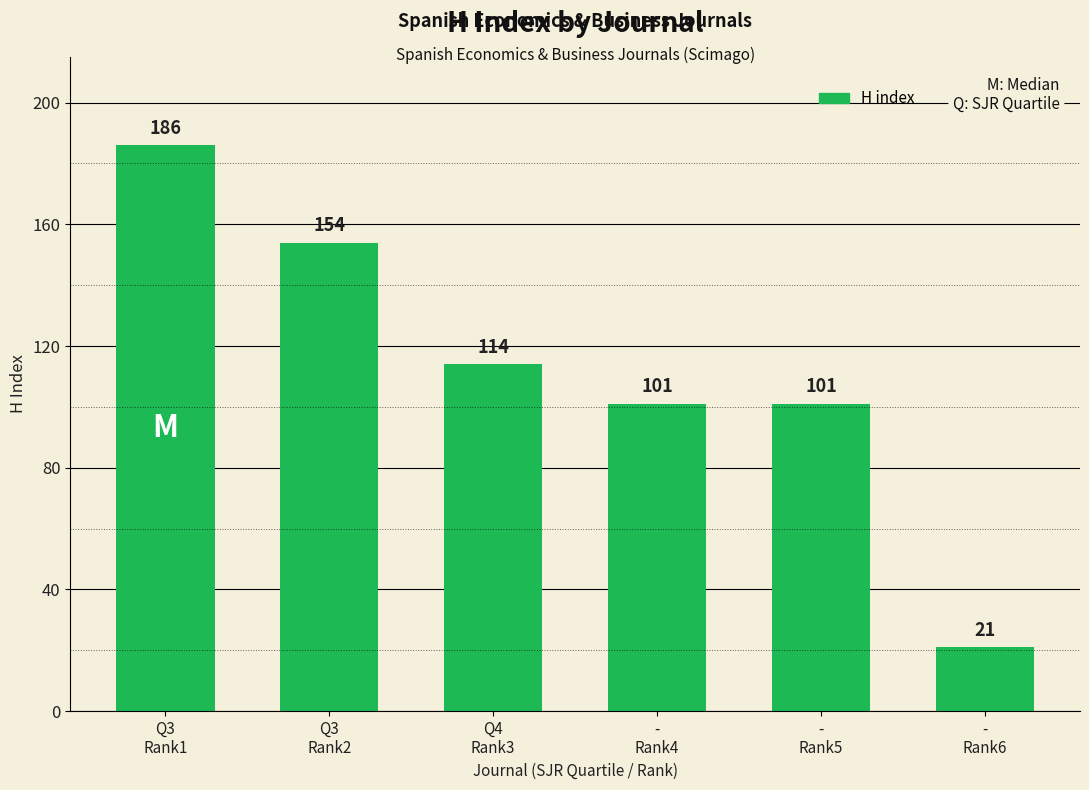

How many bars are there in total?

6